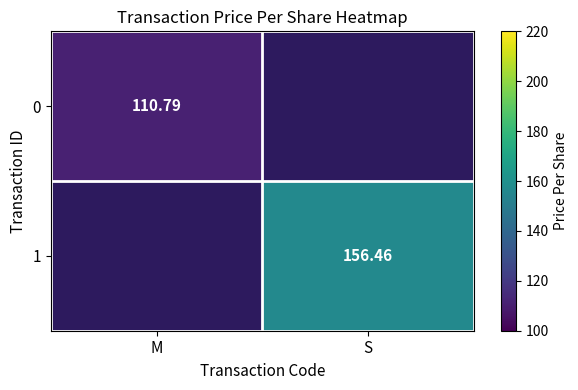

At how many categories does at least one series exceed 146?

1